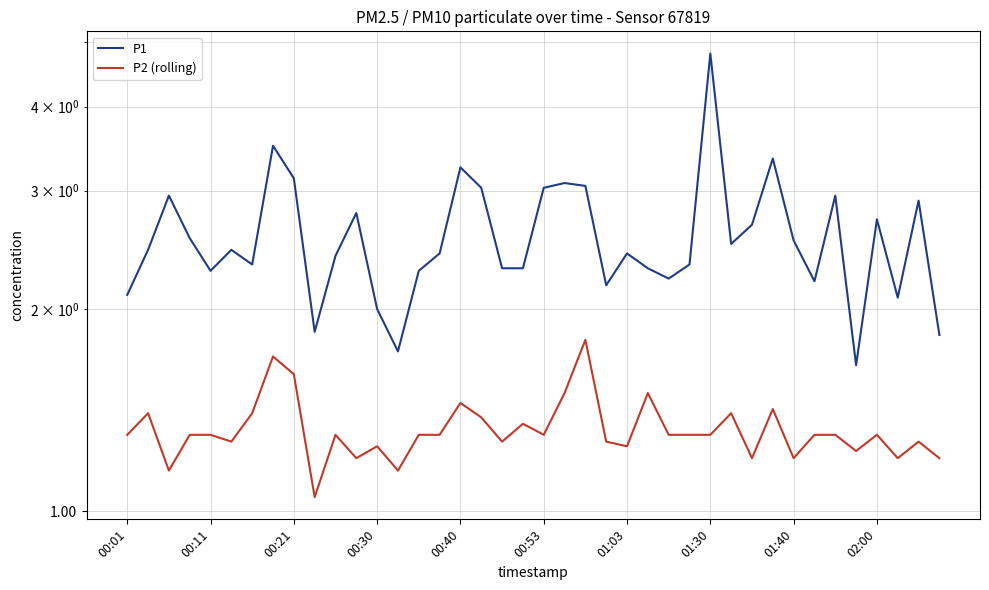

True or false: P2 (rolling) and P1 intersect in this chart.

False